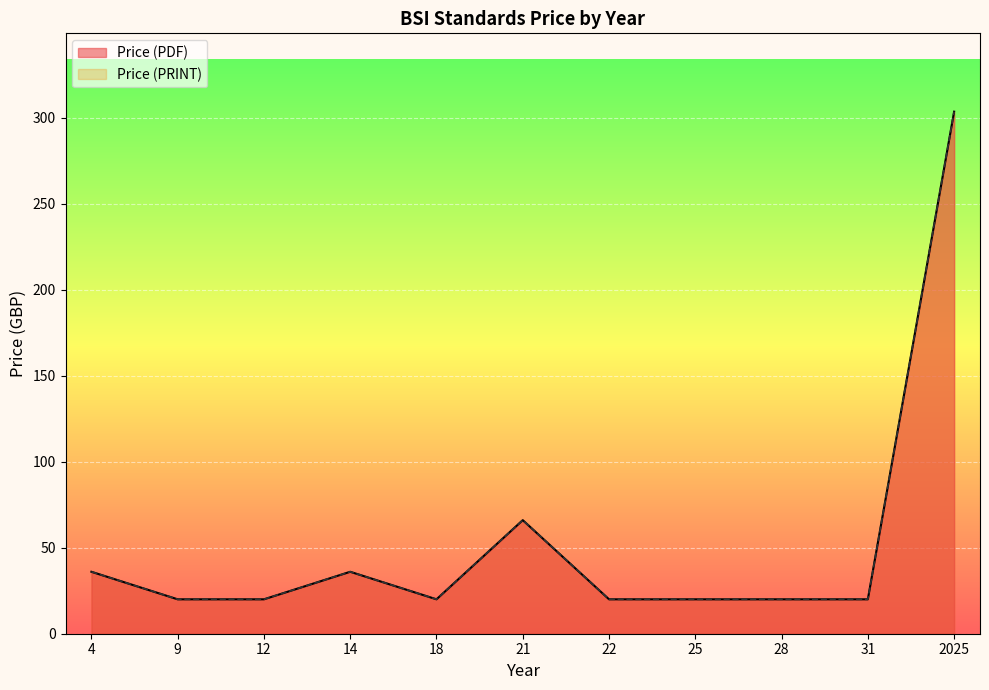

True or false: Price (PRINT) has a value of 76 at 2025.

False